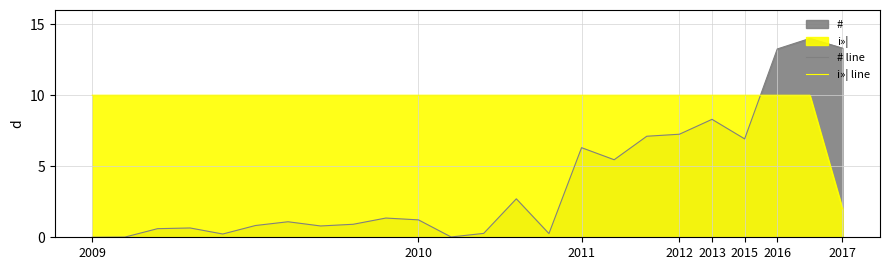

True or false: i»¦ line has a value of 10.0 at 2012.

True